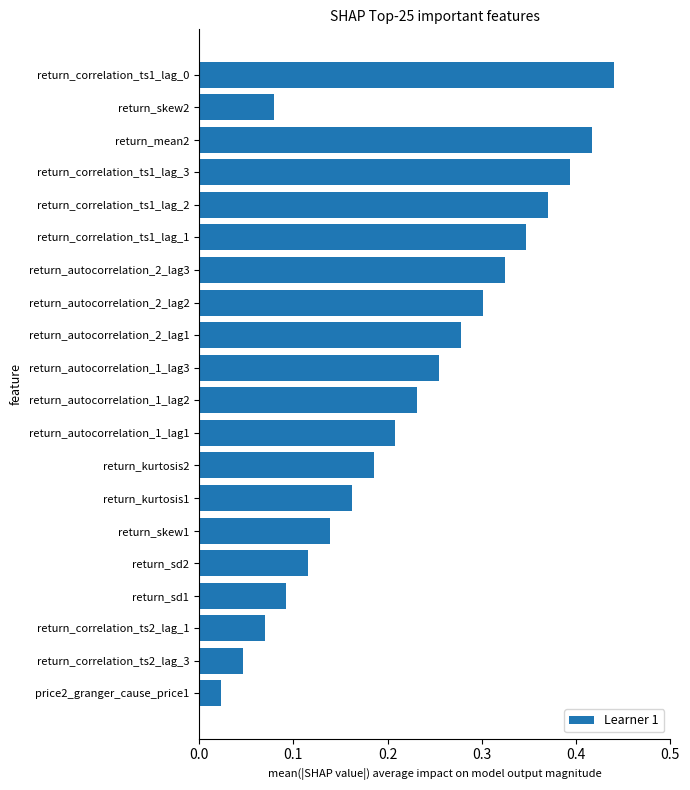

Which has a higher value, return_autocorrelation_2_lag2 or return_sd1?

return_autocorrelation_2_lag2